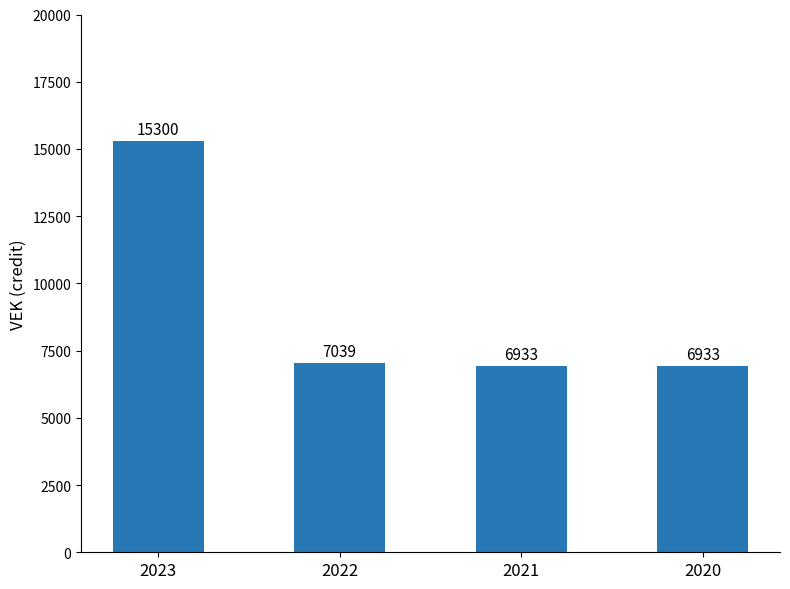

The value at 2020 is 4529. True or false?

False